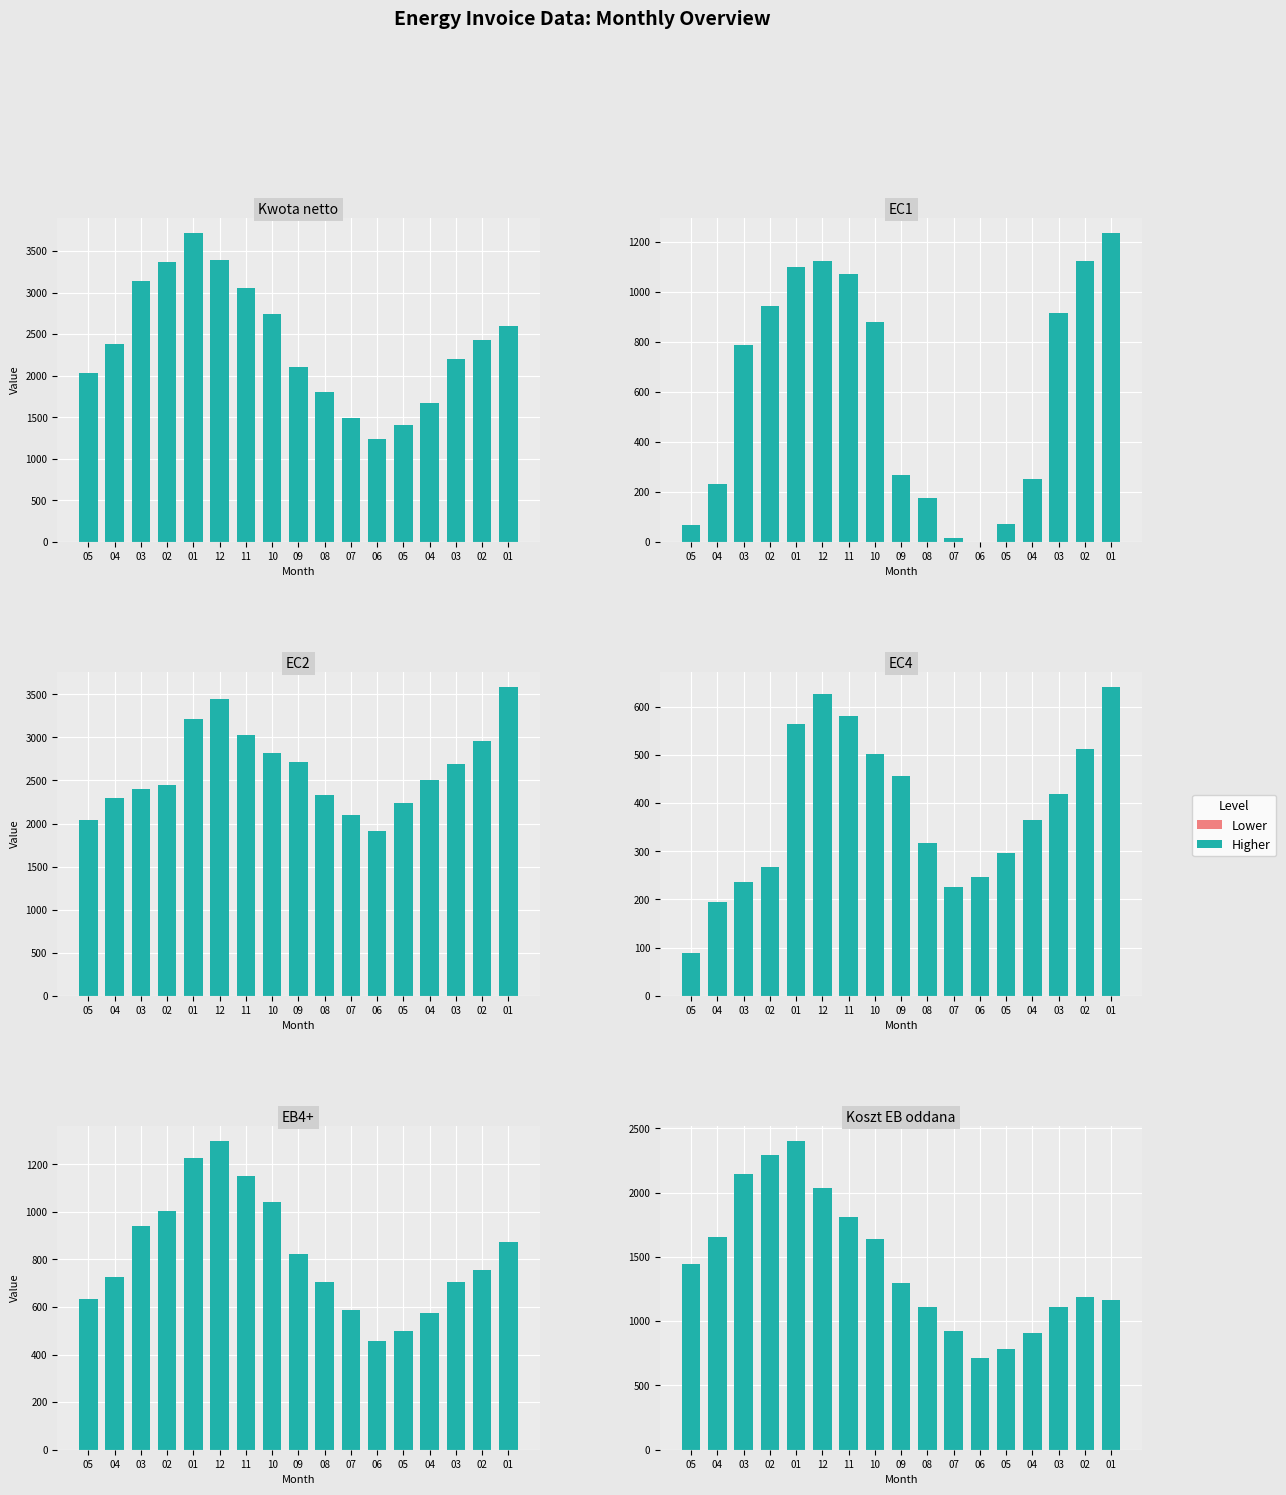

The value of Negative at 08 is 0.0. True or false?

True